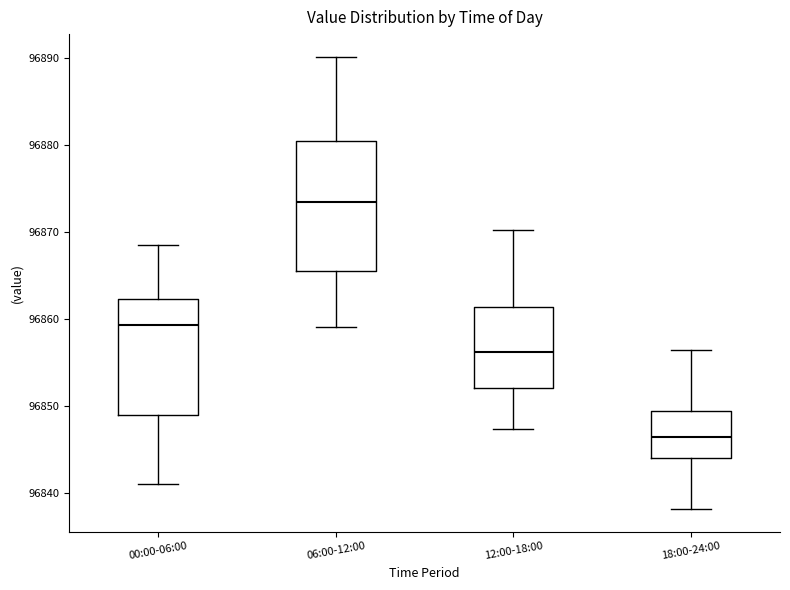

Which box is the tallest, from its lower edge to its upper edge?

06:00-12:00